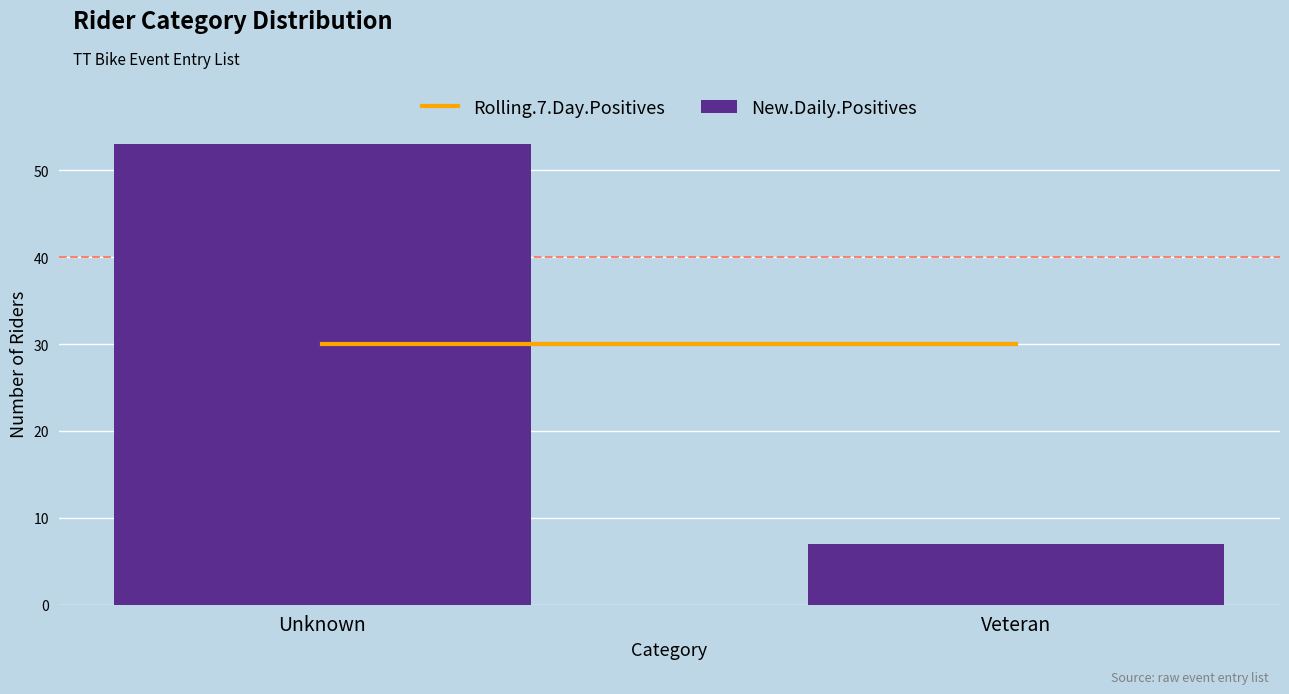

Reading left to right, list all the values displayed in this chart.

Unknown=53	Veteran=7